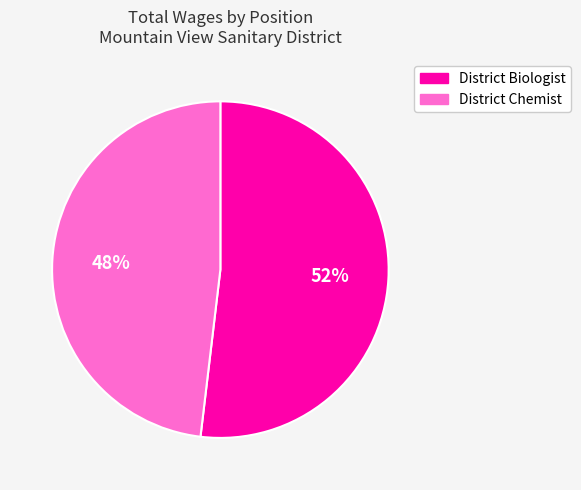

How many slices are in this pie chart?

2